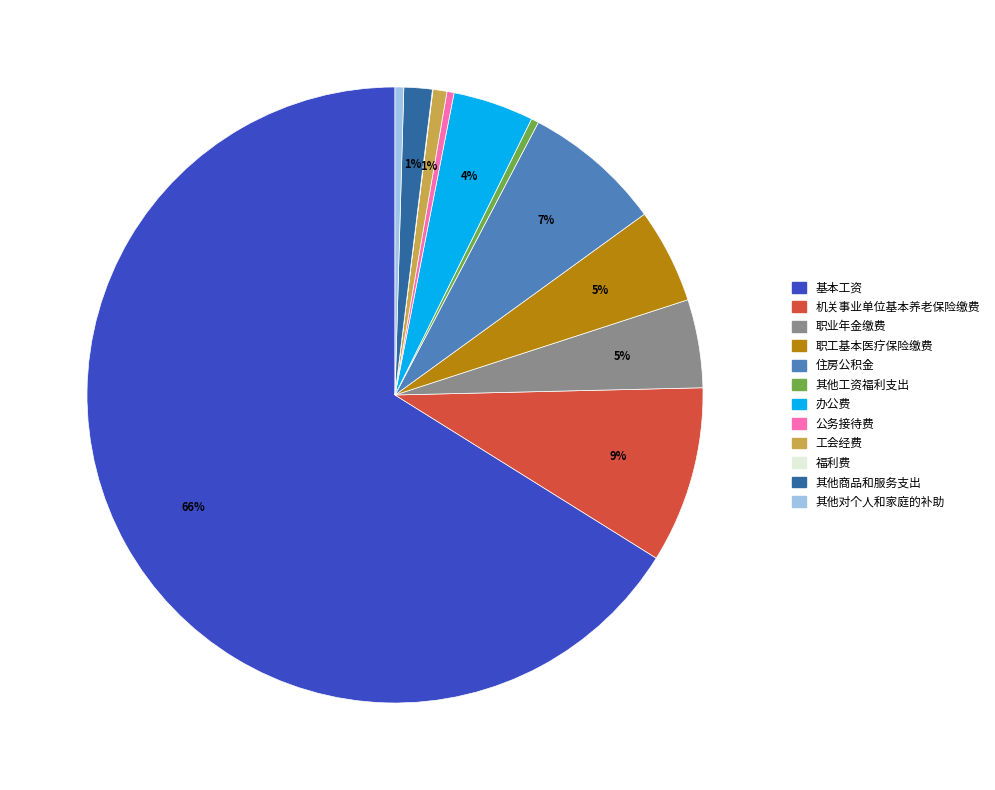

Is it true that 其他对个人和家庭的补助 is 0% of the pie?

True